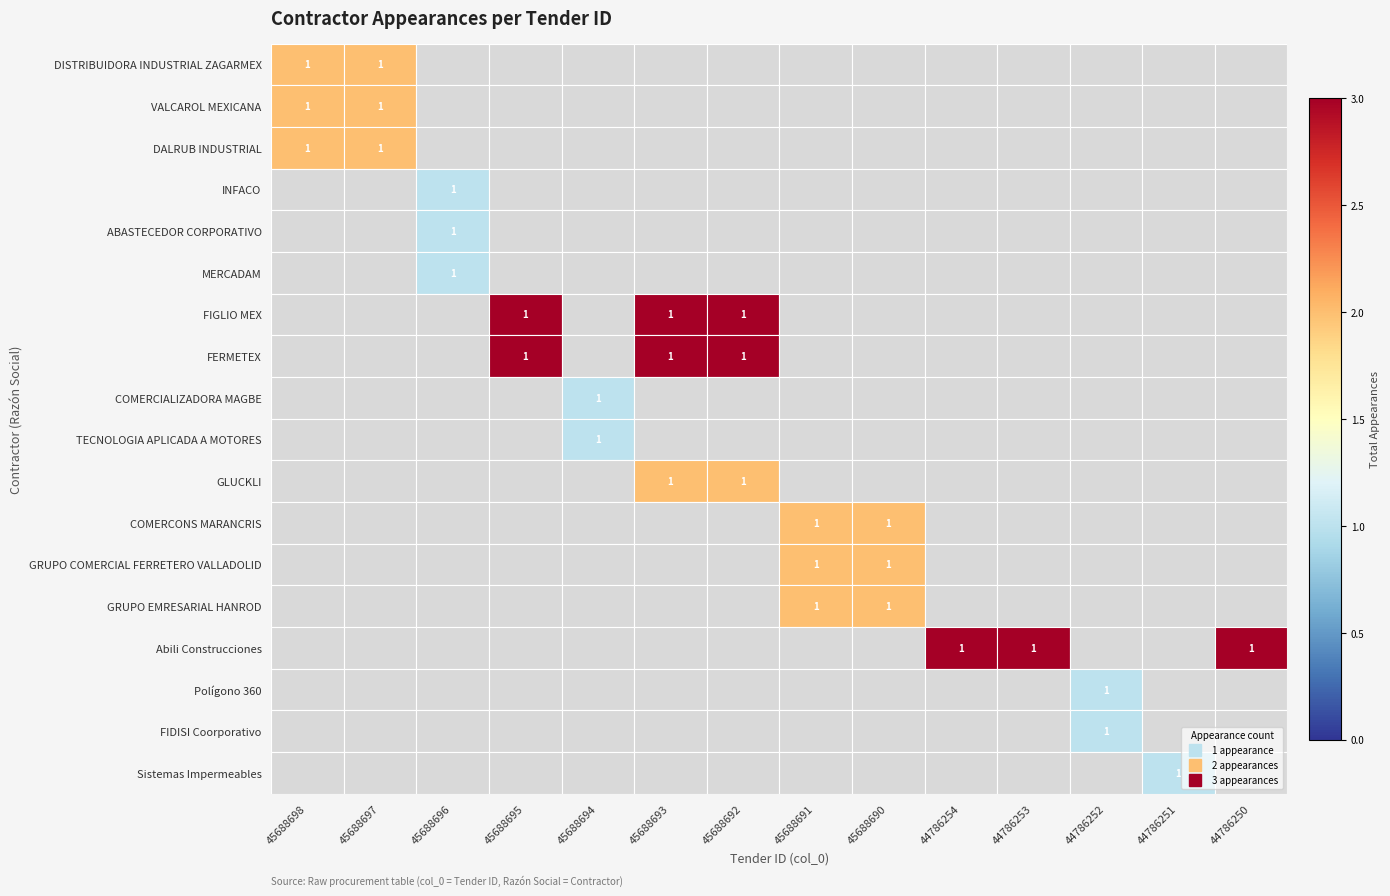

At which category is the sum across all series the highest?

45688698